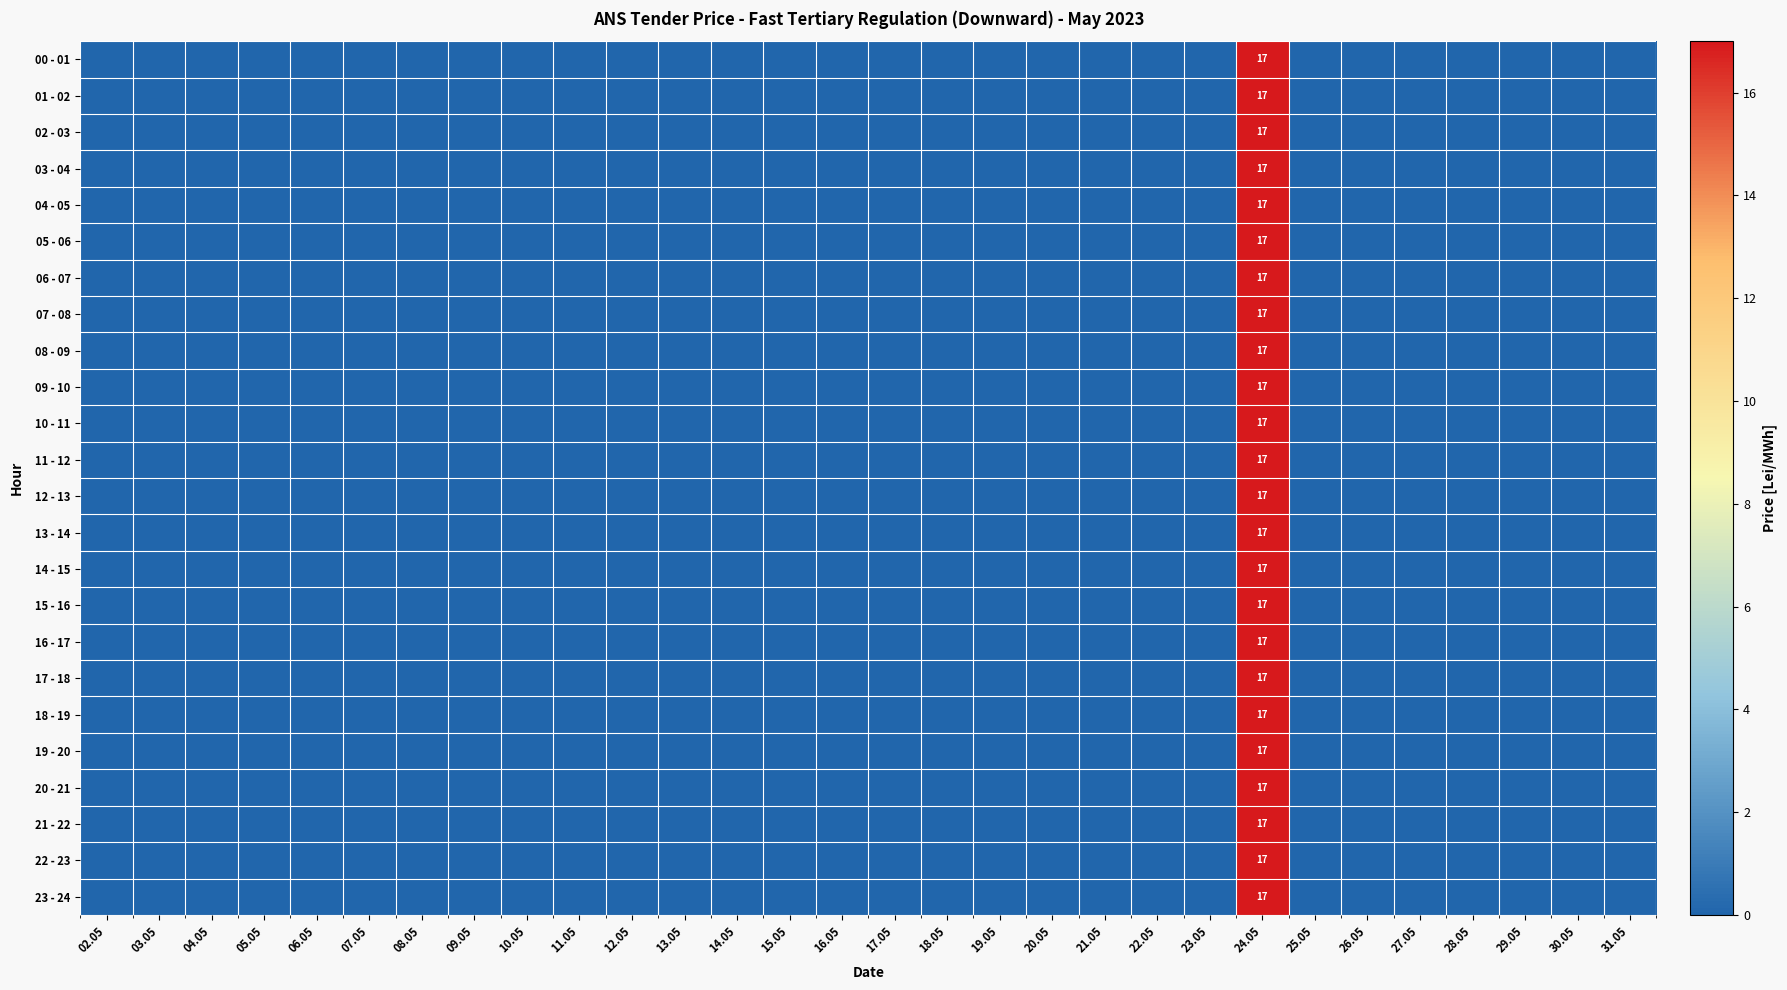

Which label corresponds to the smallest value in the chart?

02.05